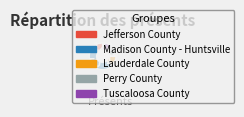

How many slices are in this pie chart?

5